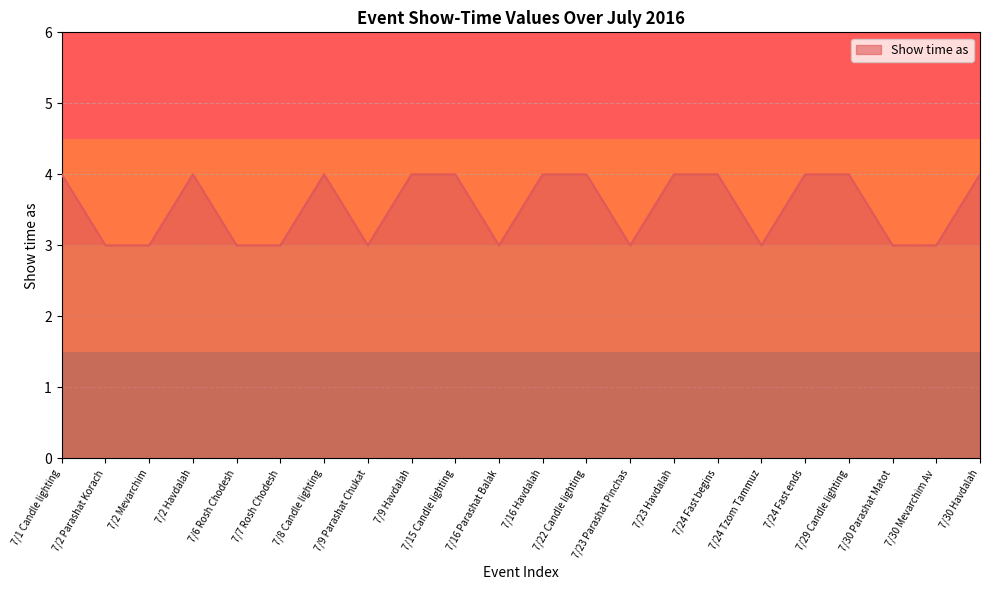

What is the smallest value displayed?

3